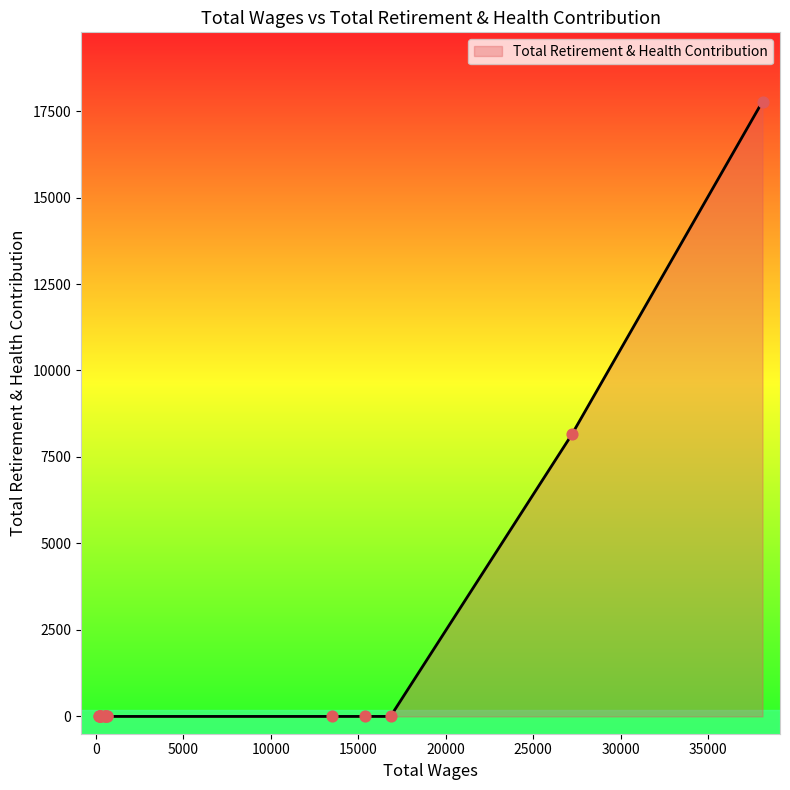

Which has a higher value, 272.0 or 38107.0?

38107.0